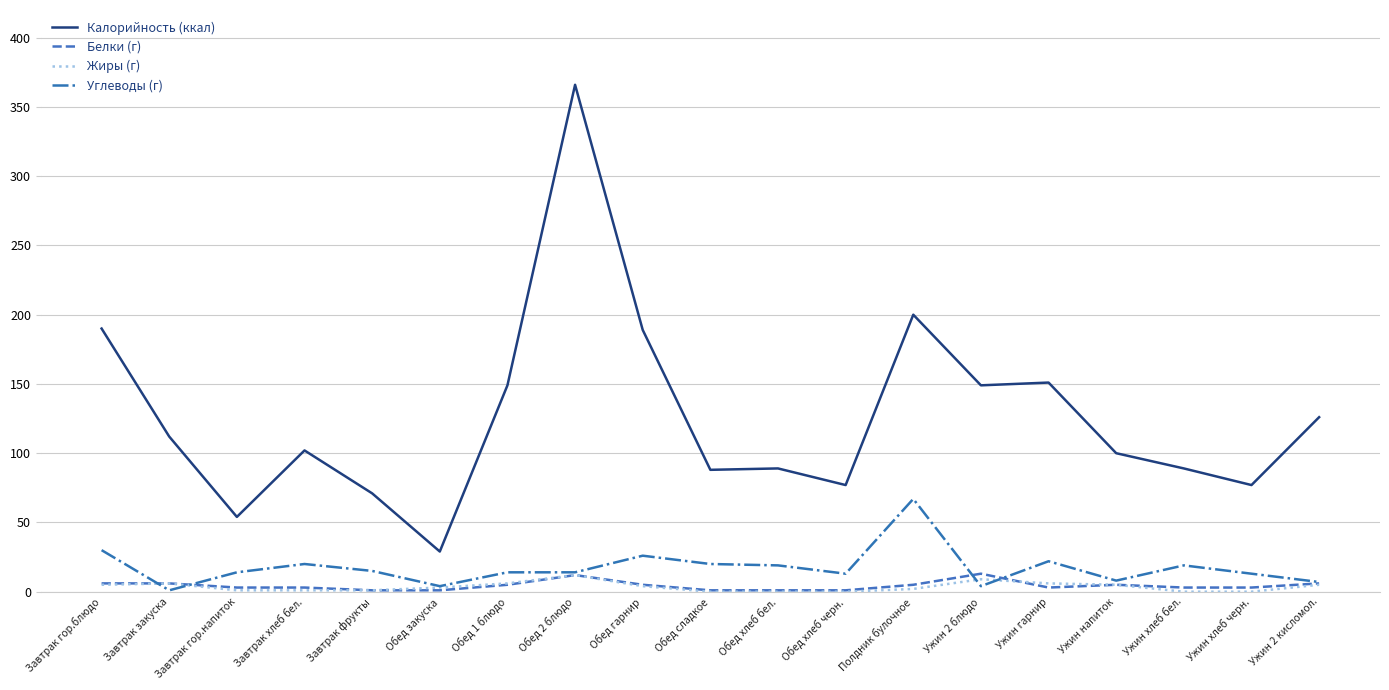

True or false: Калорийность (ккал) and Углеводы (г) intersect in this chart.

False